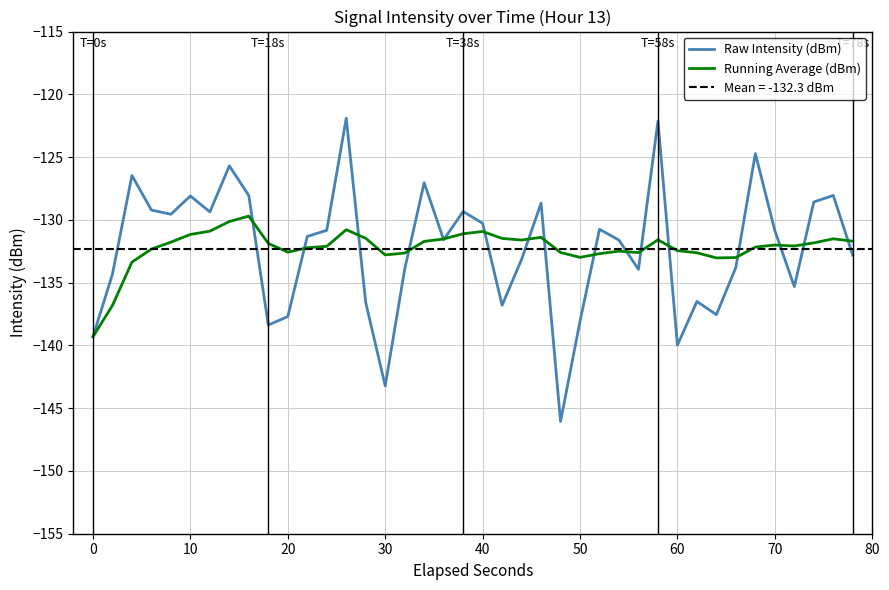

True or false: Raw Intensity (dBm) has a value of -52.6 at 60.

False